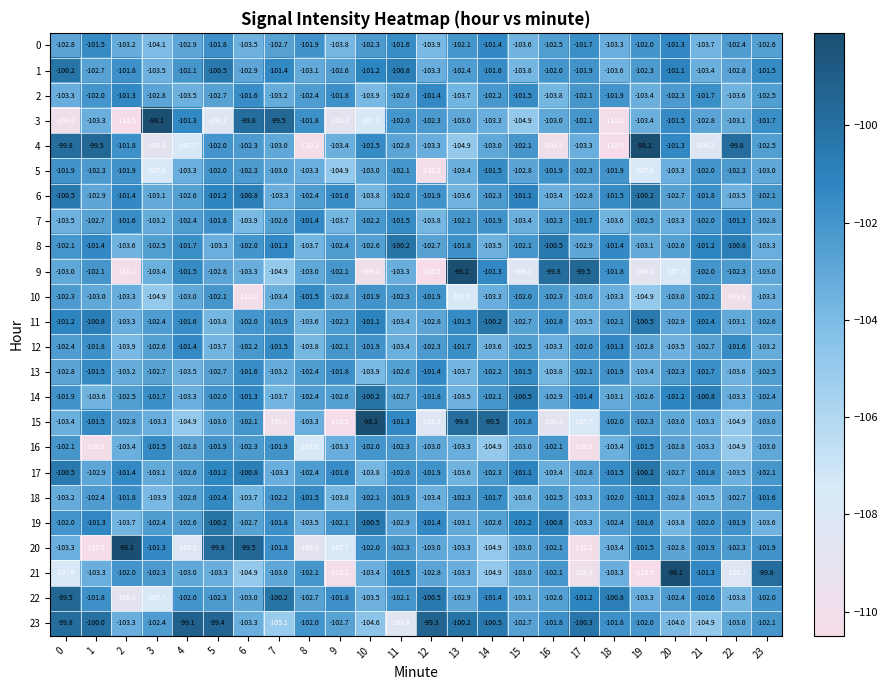

The 1 series shows -139.5 at 6. True or false?

False